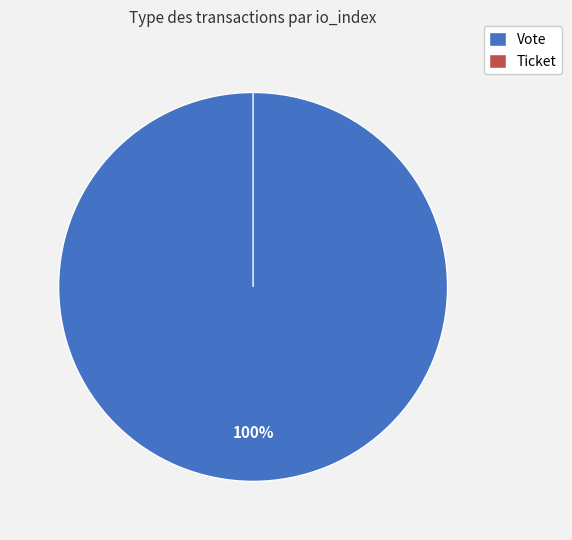

How many slices are in this pie chart?

2